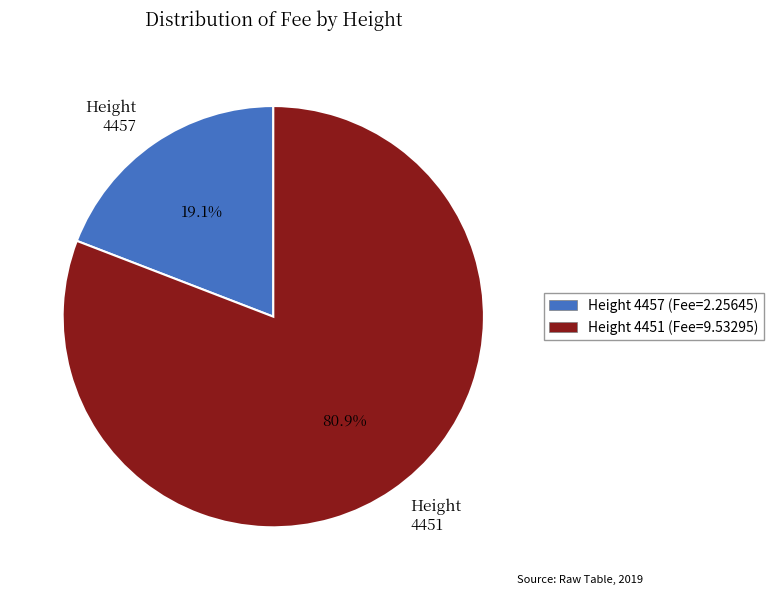

To the nearest percent, what is the average slice percentage?

50%